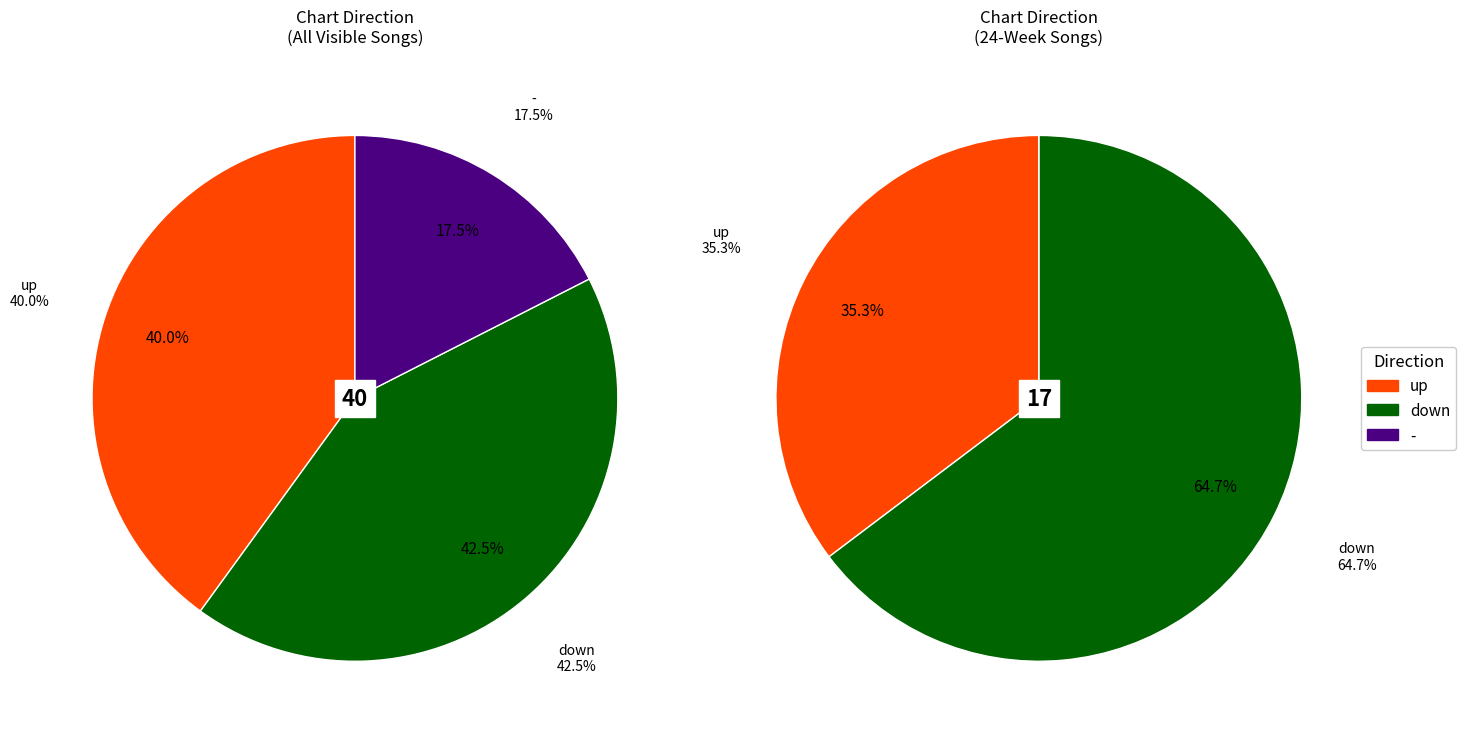

Does up account for over 50% of the chart?

No